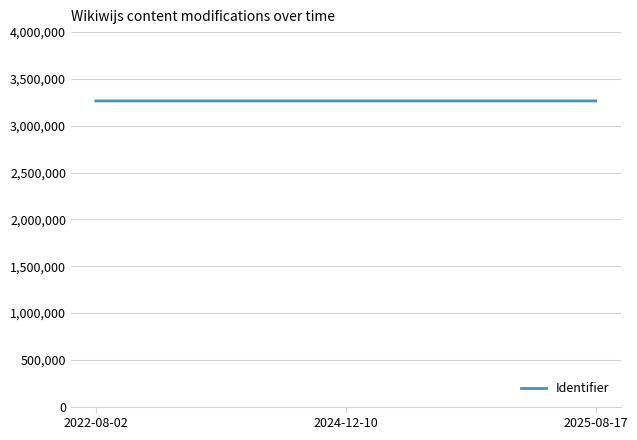

Is it true that the value at 2024-12-10 is 3264730?

True